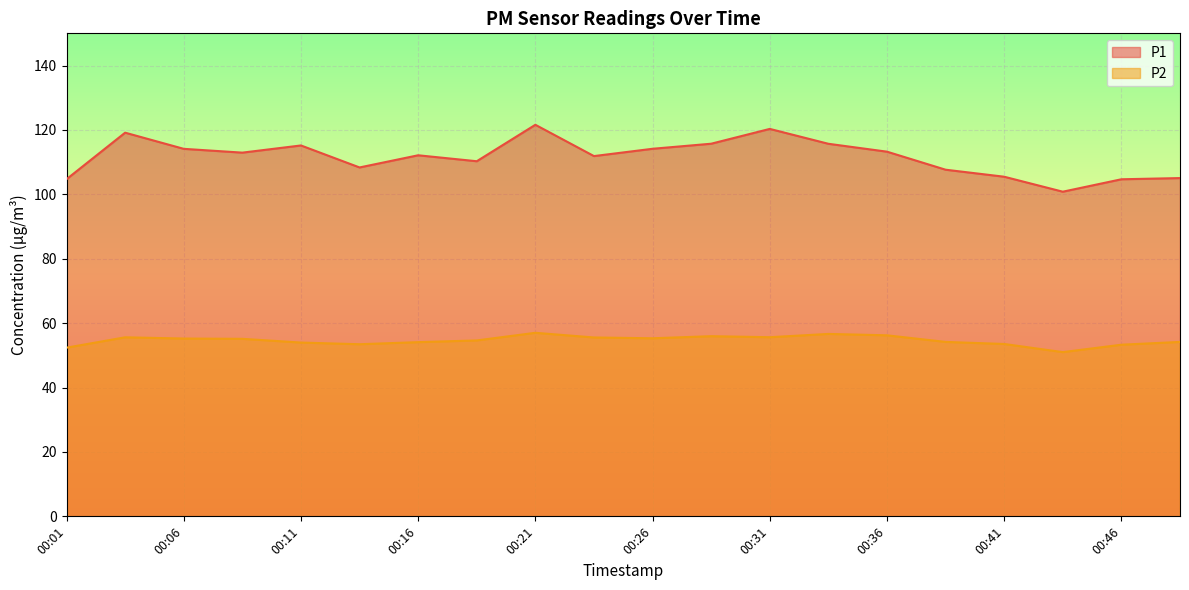

True or false: P2 and P1 cross at least once.

False